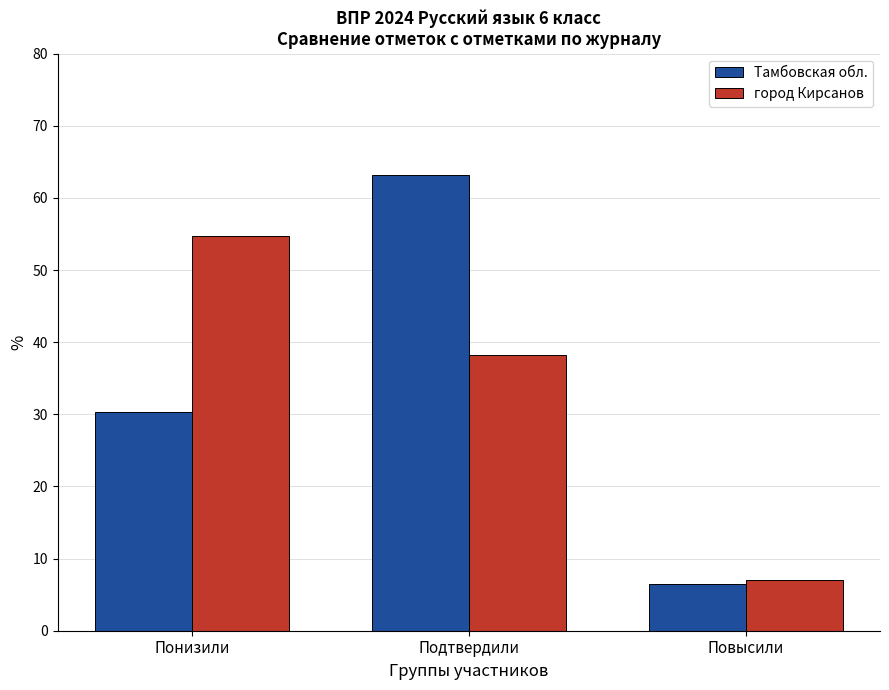

How many distinct data groups are displayed?

2